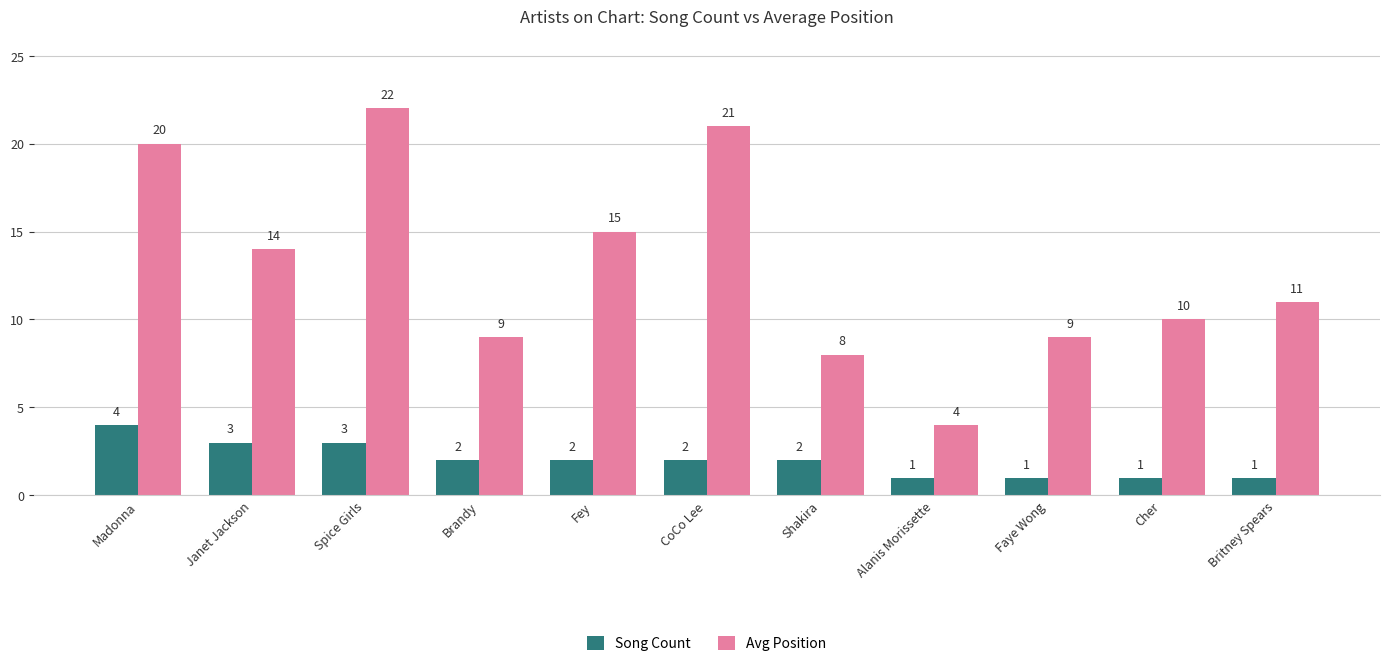

List the series in order of their overall mean, highest first.

Avg Position, Song Count